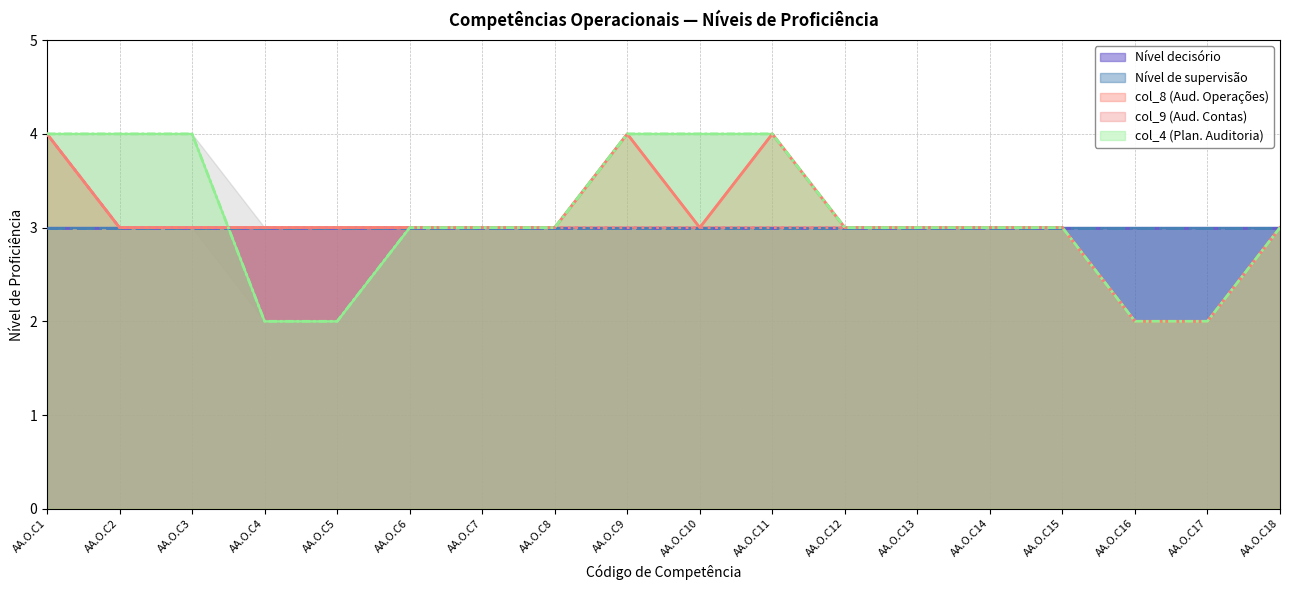

Reading left to right, what are all the values shown in this chart?

col_8 (Aud. Operações): 4	3	3	3	3	3	3	3	4	3	4	3	3	3	3	2	2	3
col_9 (Aud. Contas): 4	3	3	3	3	3	3	3	3	3	3	3	3	3	3	2	2	3
col_4 (Plan. Auditoria): 4	4	4	2	2	3	3	3	4	4	4	3	3	3	3	2	2	3